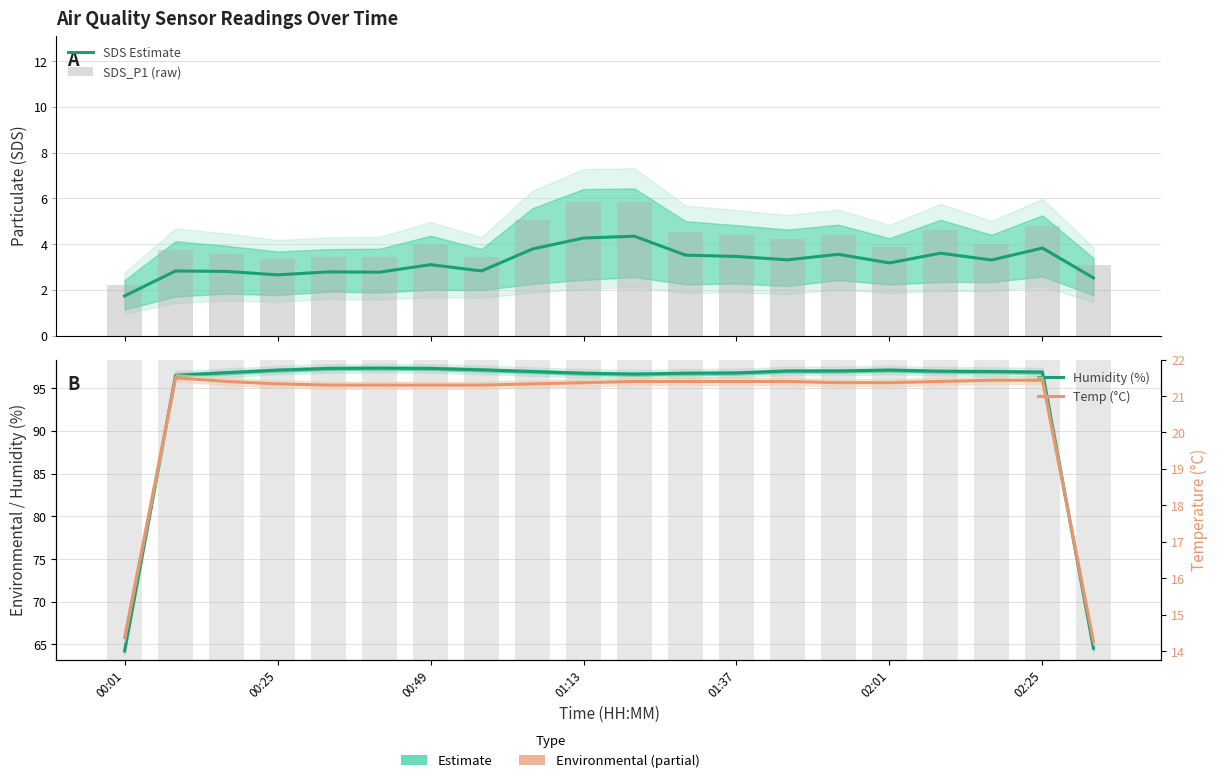

What is the total value across all series at 01:13?

128.2